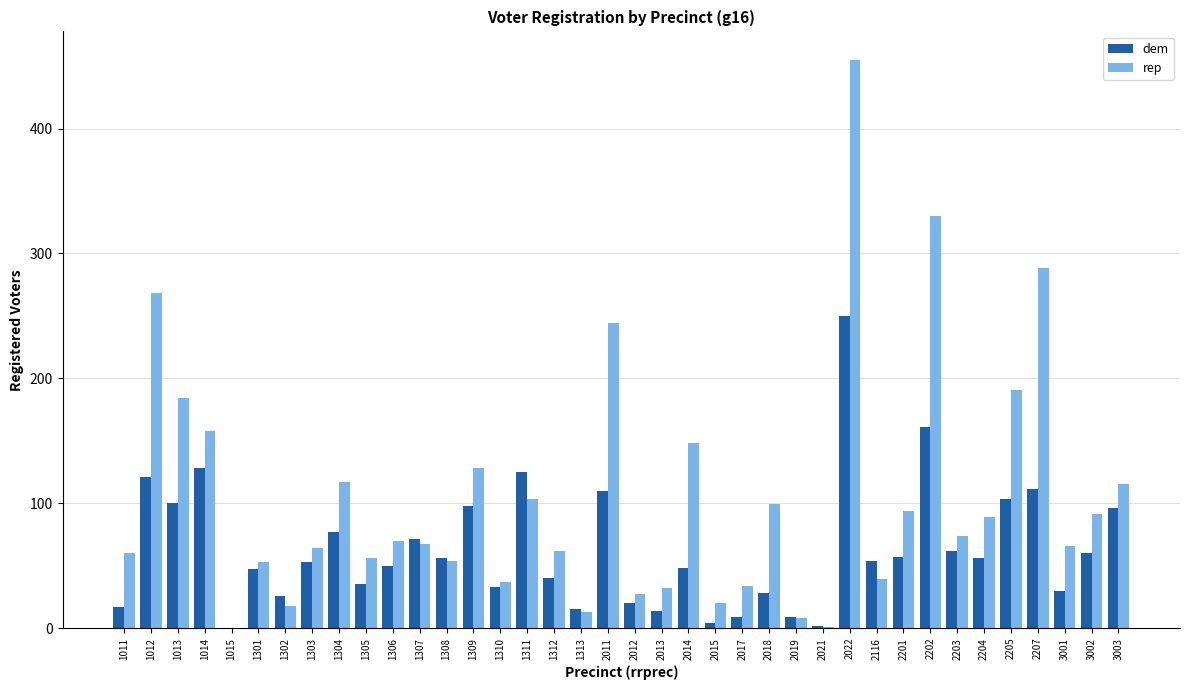

Which series has the largest total across all categories?

rep